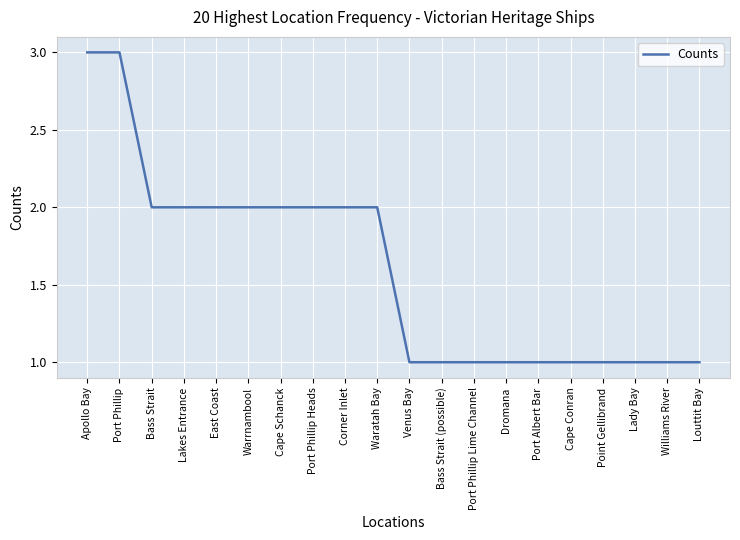

Reading left to right, transcribe all the data shown in this chart.

Apollo Bay=3	Port Phillip=3	Bass Strait=2	Lakes Entrance=2	East Coast=2	Warrnambool=2	Cape Schanck=2	Port Phillip Heads=2	Corner Inlet=2	Waratah Bay=2	Venus Bay=1	Bass Strait (possible)=1	Port Phillip Lime Channel=1	Dromana=1	Port Albert Bar=1	Cape Conran=1	Point Gellibrand=1	Lady Bay=1	Williams River=1	Louttit Bay=1